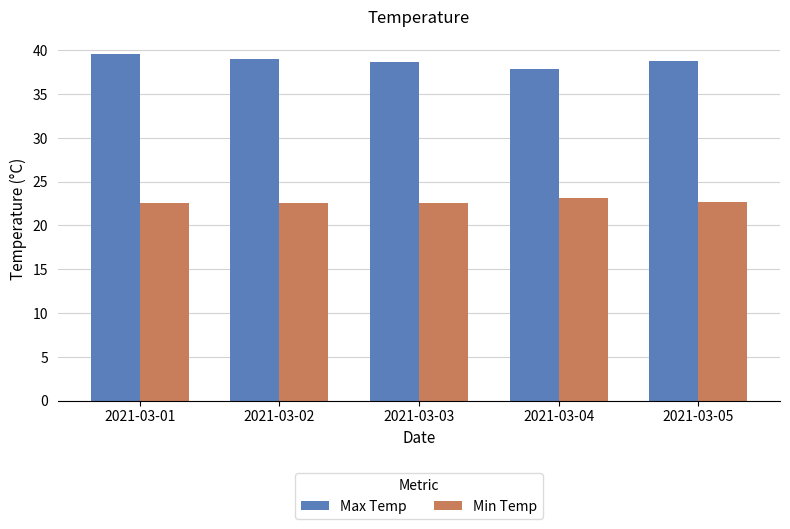

List the series in order of their peak value, lowest first.

Min Temp, Max Temp